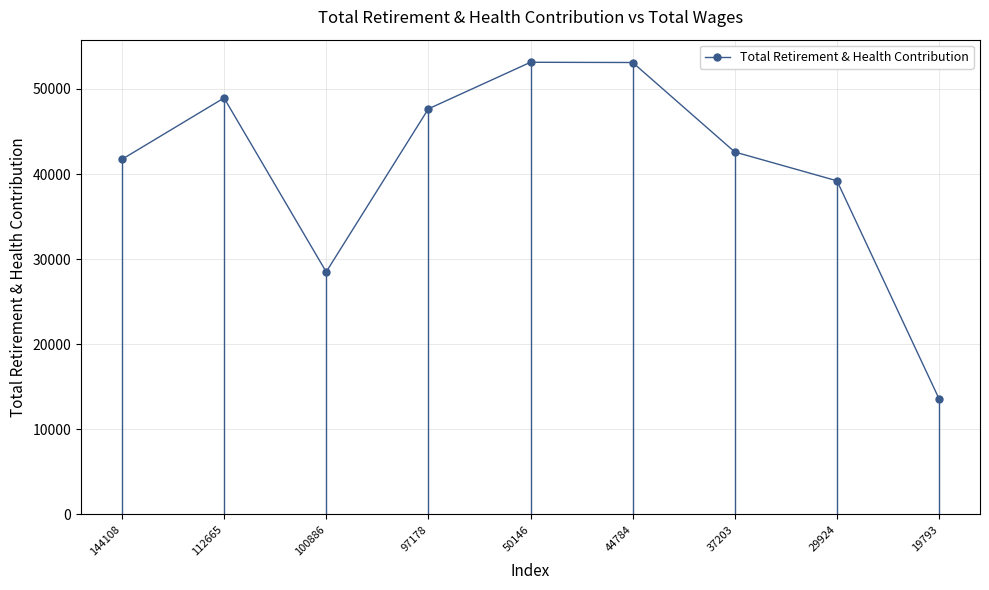

What is the sum of all values?

368399